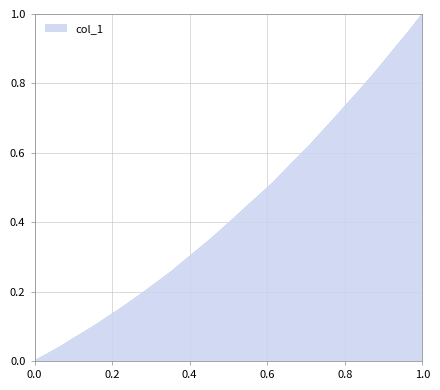

Does the chart have visible grid lines?

Yes